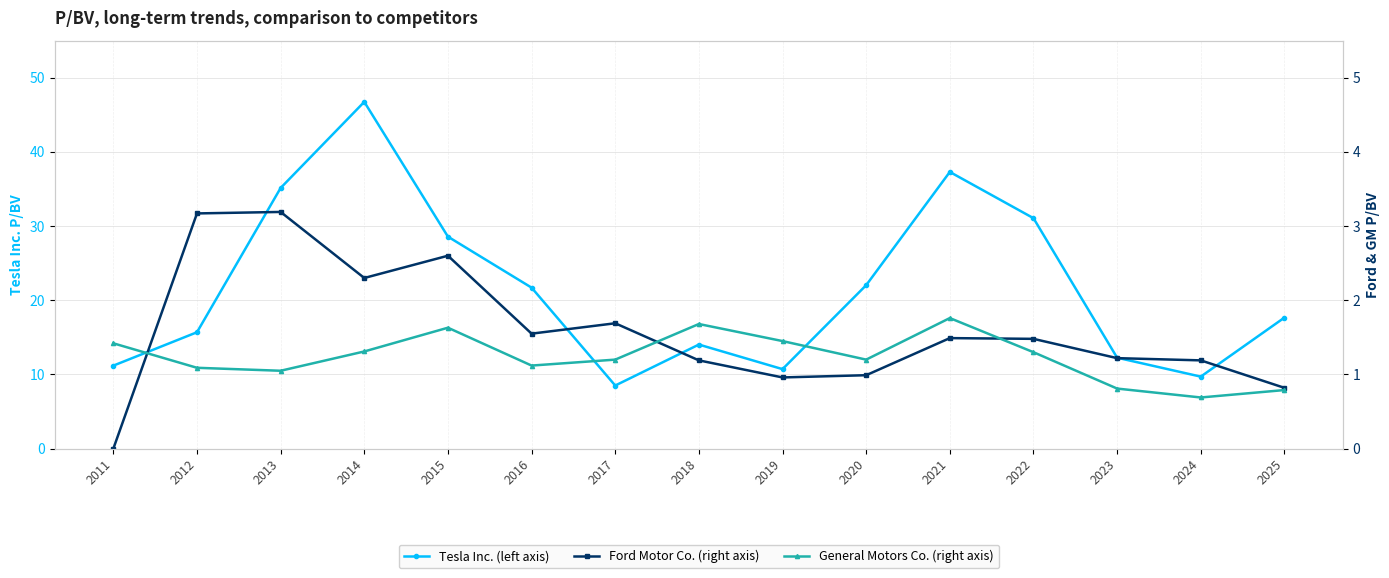

What is the difference between the Tesla Inc. (left axis) values at 2017 and 2018?

5.5